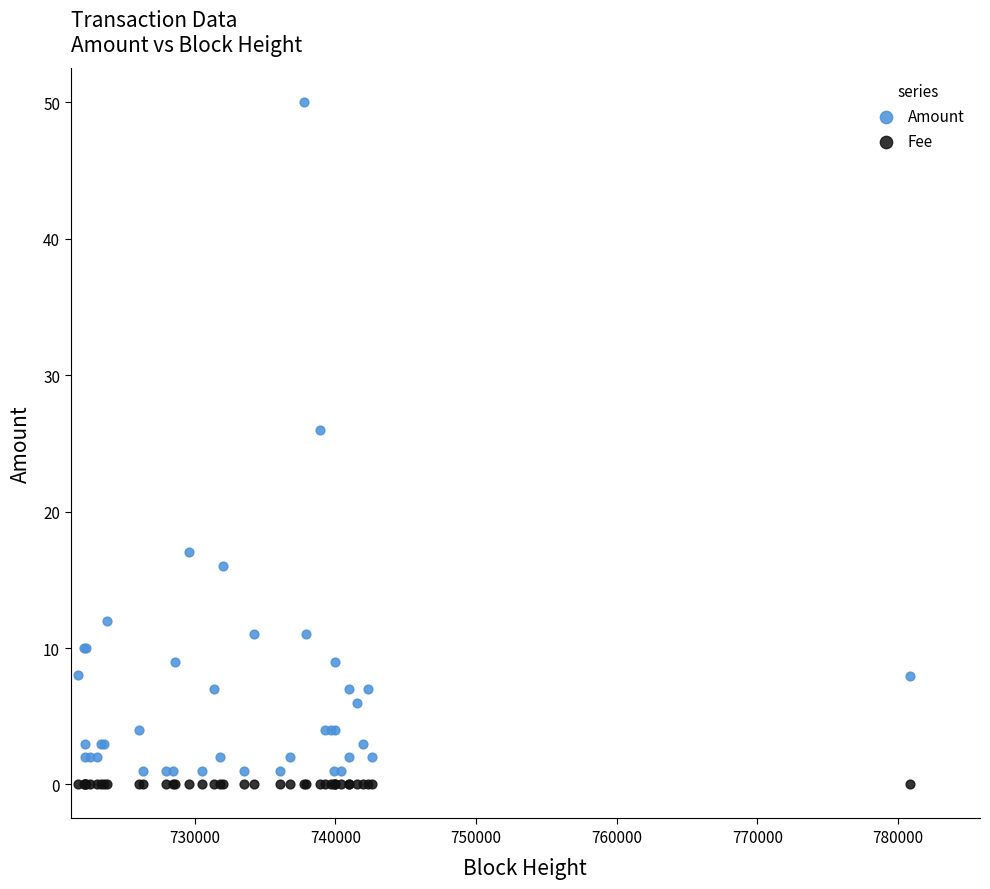

Which series contains the highest Y value?

Amount